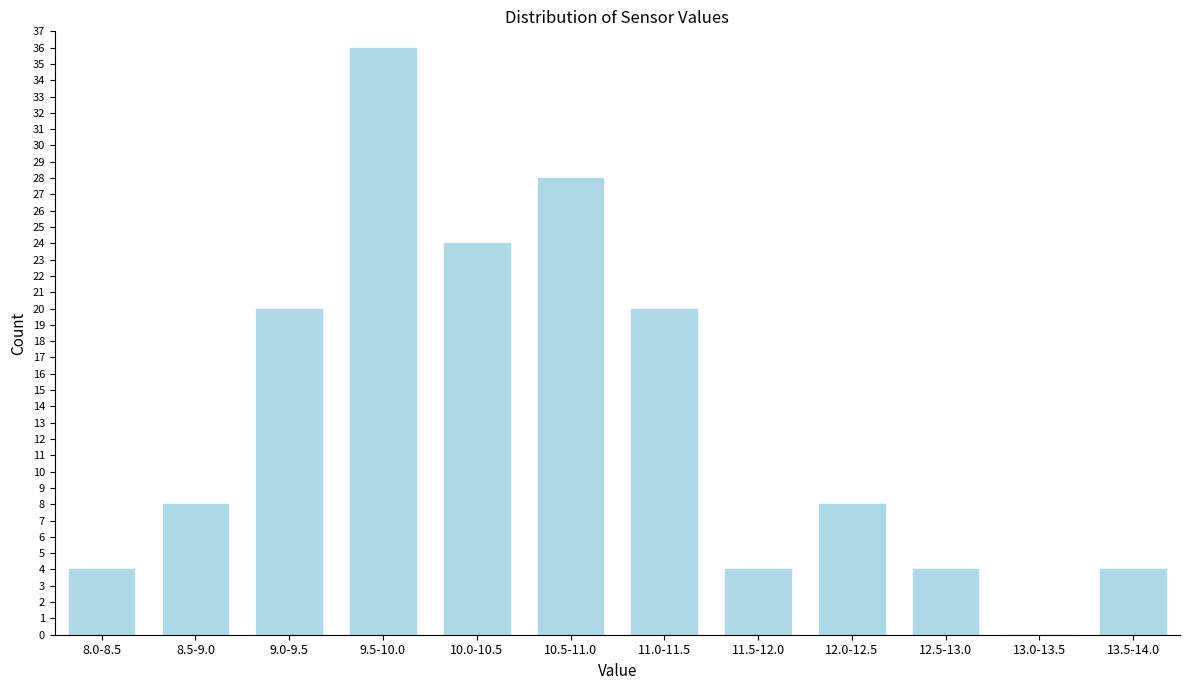

Reading left to right, transcribe all the data shown in this chart.

8.0-8.5=4	8.5-9.0=8	9.0-9.5=20	9.5-10.0=36	10.0-10.5=24	10.5-11.0=28	11.0-11.5=20	11.5-12.0=4	12.0-12.5=8	12.5-13.0=4	13.0-13.5=0	13.5-14.0=4